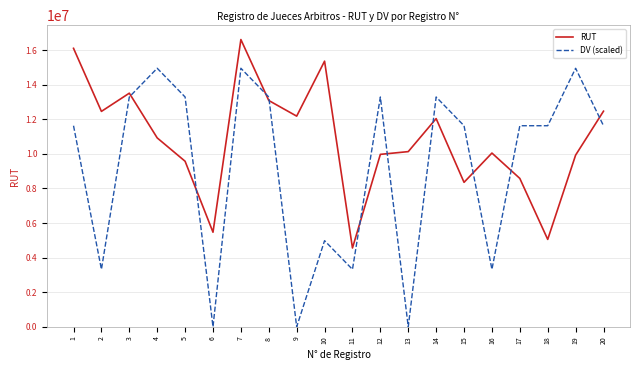

Which series has the widest spread of values?

DV (scaled)